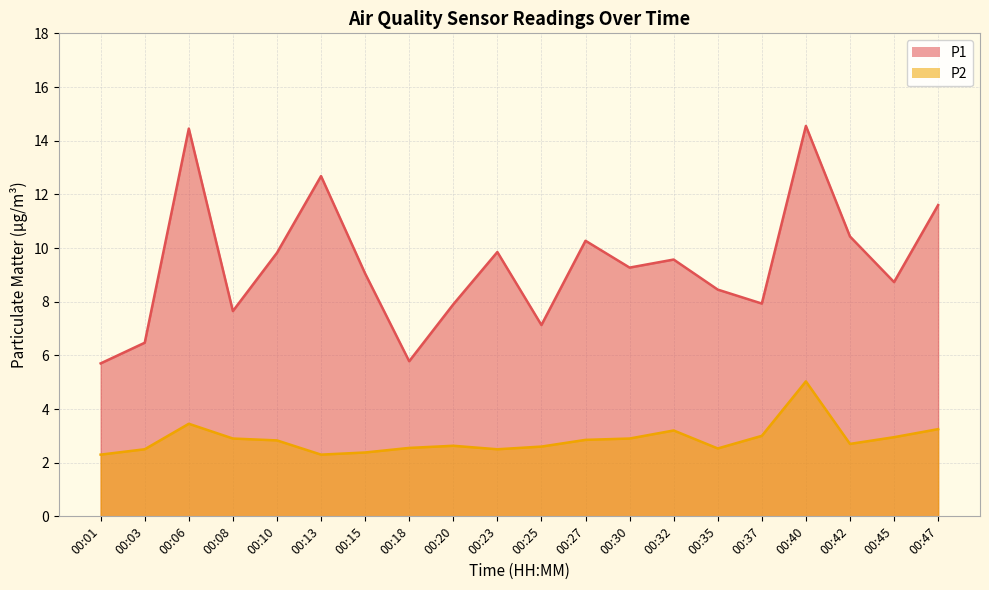

True or false: P2 and P1 intersect in this chart.

False